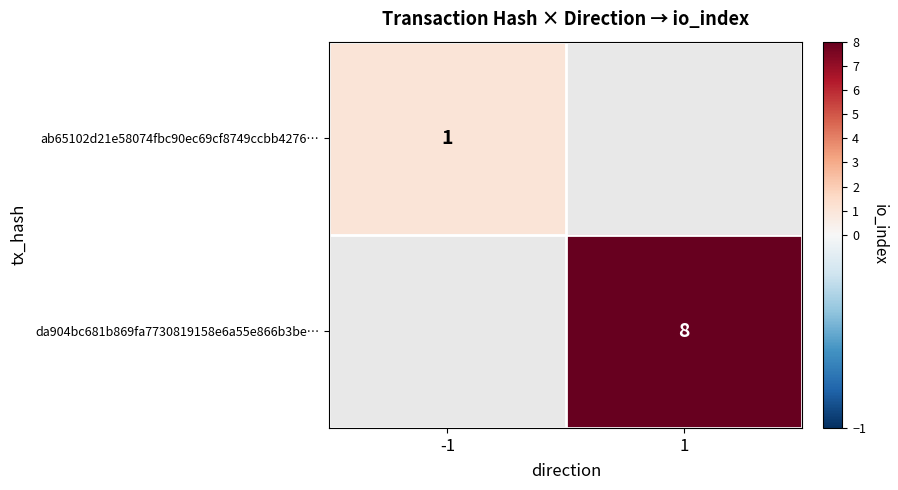

The ab65102d21e58074fbc90ec69cf8749ccbb4276… series shows 1 at -1. True or false?

True